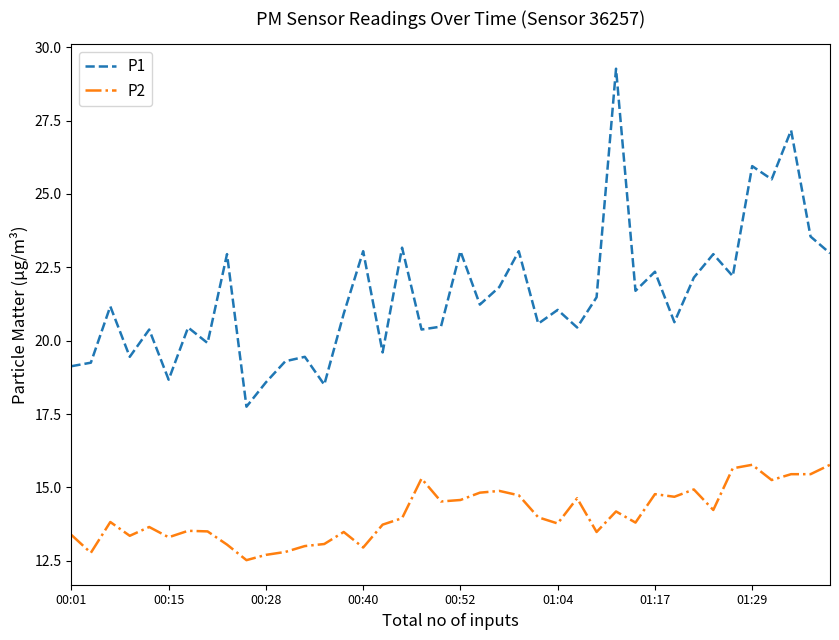

Which series has the largest total across all categories?

P1